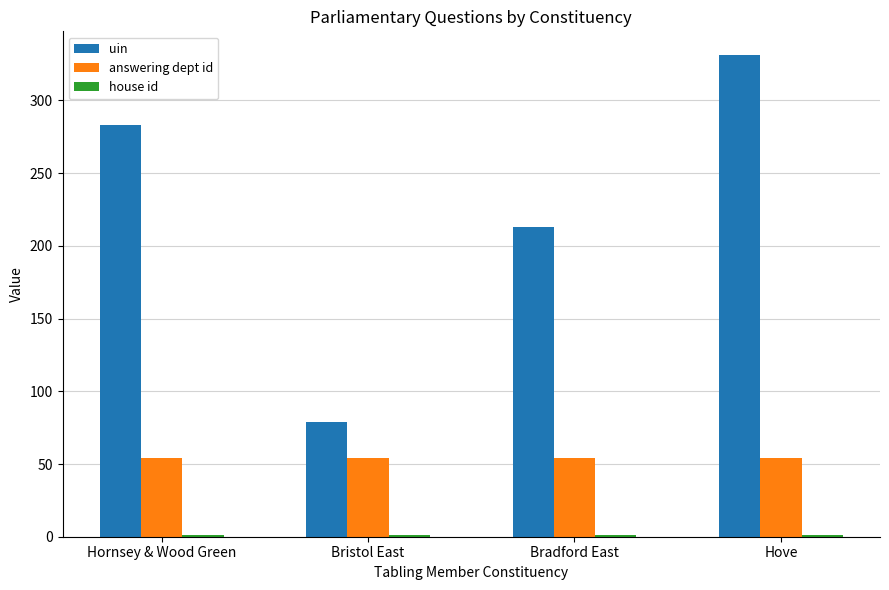

Is the value of answering dept id at Bristol East greater than the value of uin at Bristol East?

No